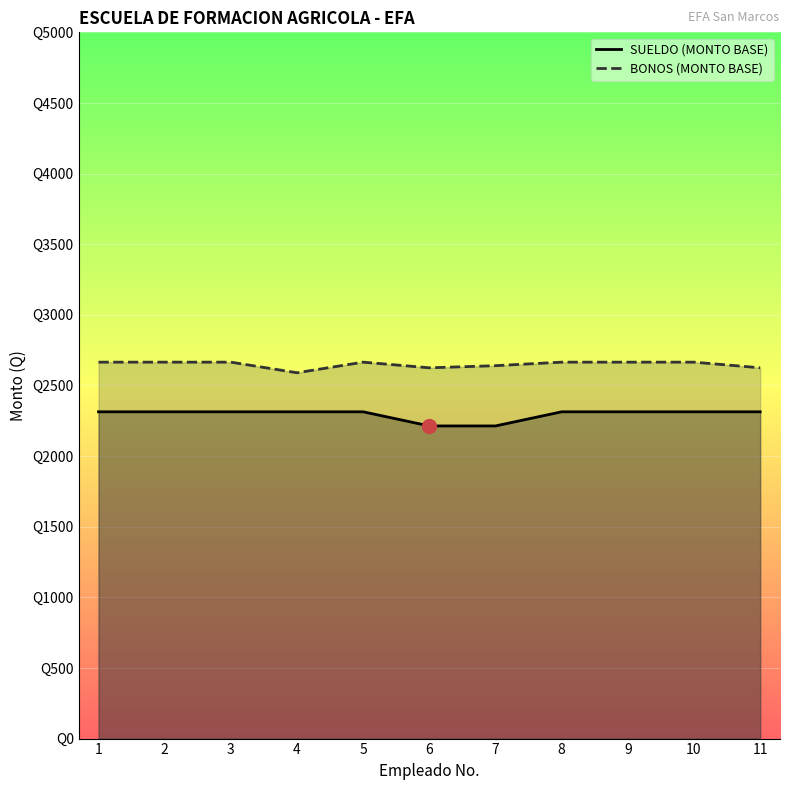

What is the minimum value shown in the chart?

2213.4